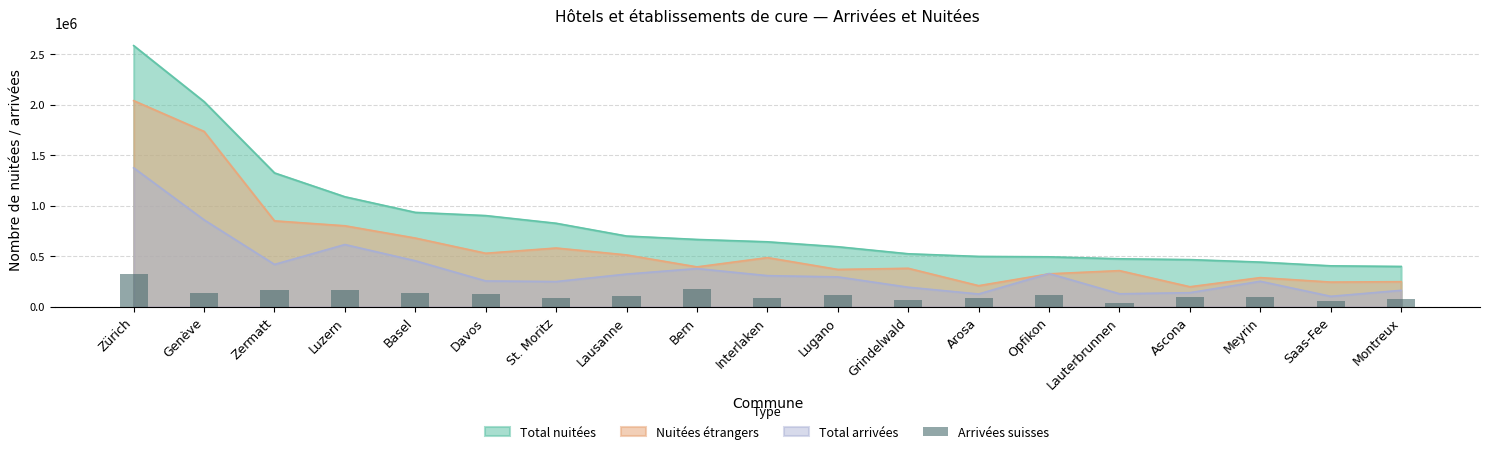

What is the difference between the values at Ascona and Arosa?

8242